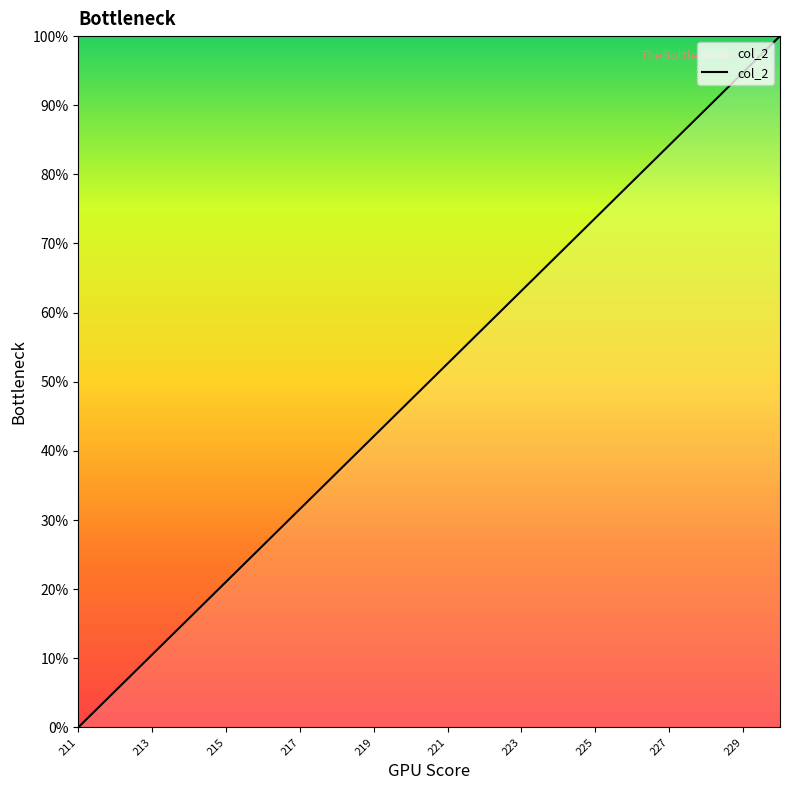

True or false: there are more than 1 points higher than both neighbors.

False